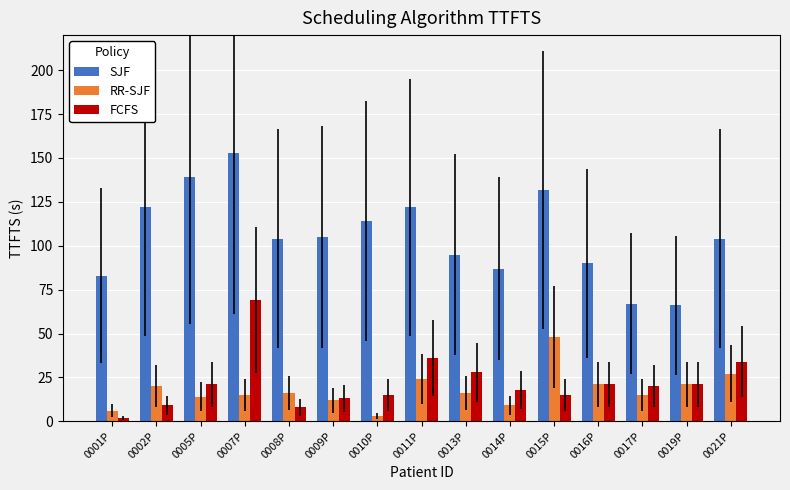

Reading left to right, list all the values displayed in this chart.

SJF: 0001P=83	0002P=122	0005P=139	0007P=153	0008P=104	0009P=105	0010P=114	0011P=122	0013P=95	0014P=87	0015P=132	0016P=90	0017P=67	0019P=66	0021P=104
RR-SJF: 0001P=6	0002P=20	0005P=14	0007P=15	0008P=16	0009P=12	0010P=3	0011P=24	0013P=16	0014P=9	0015P=48	0016P=21	0017P=15	0019P=21	0021P=27
FCFS: 0001P=2	0002P=9	0005P=21	0007P=69	0008P=8	0009P=13	0010P=15	0011P=36	0013P=28	0014P=18	0015P=15	0016P=21	0017P=20	0019P=21	0021P=34